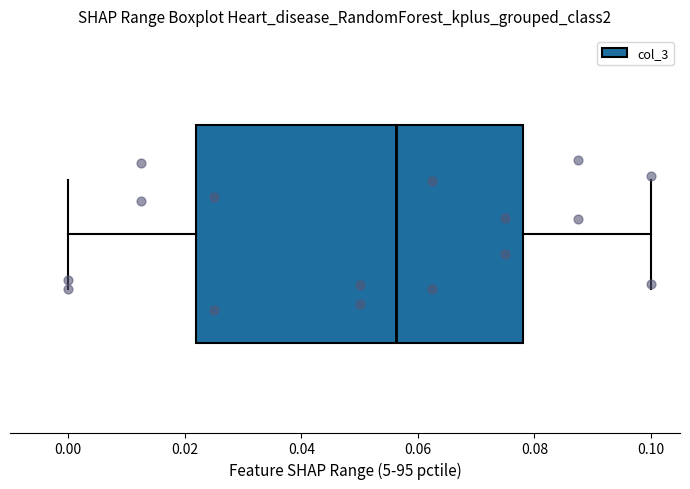

Where is the right edge of the box on the x-axis? The values are not printed on the chart, so give them approximately, as read against the axis.

0.078